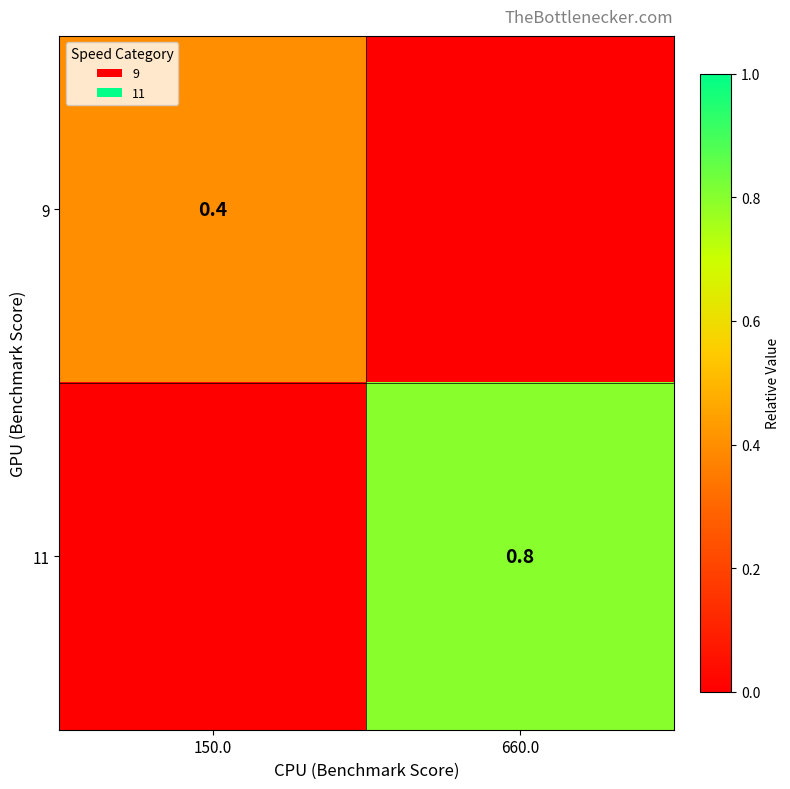

What is the total value across all series at 150.0?

0.4